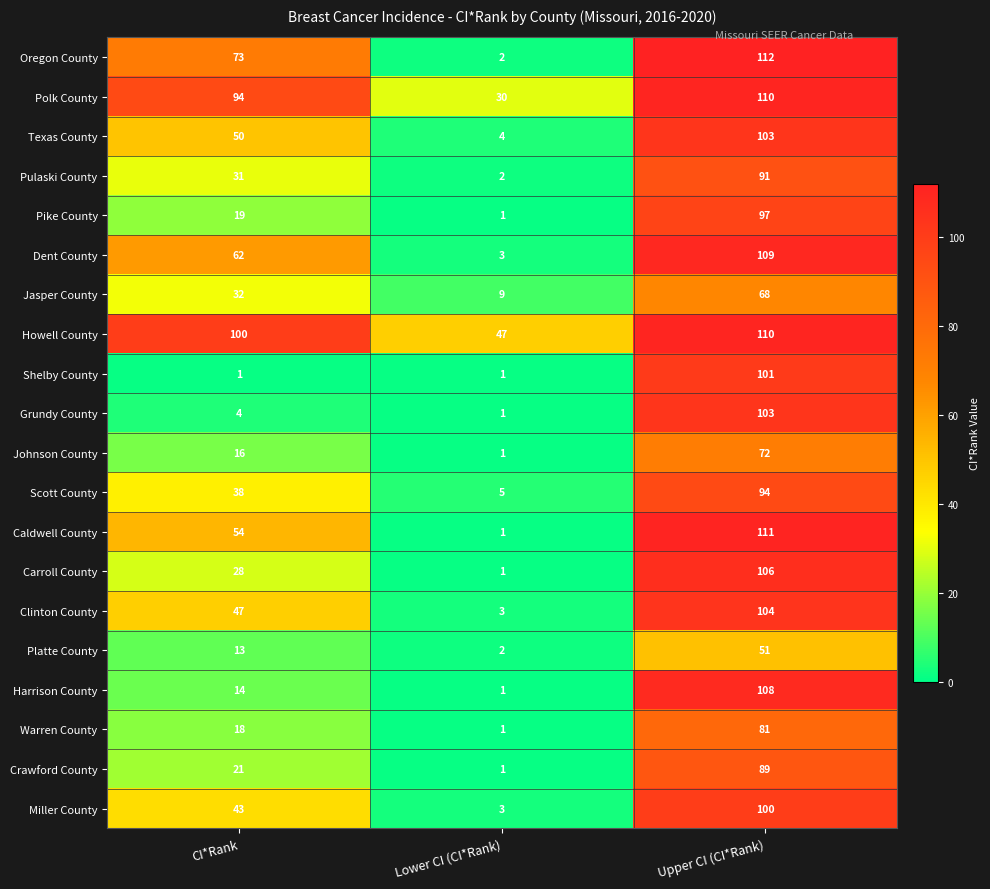

True or false: Texas County has a value of 4 at Lower CI (CI*Rank).

True